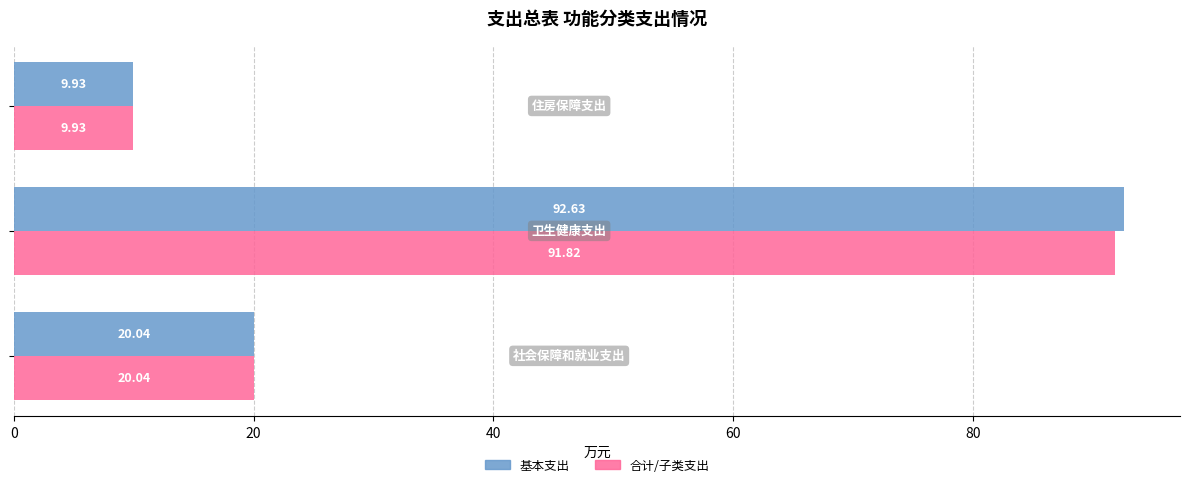

How many data points does each series have?

3